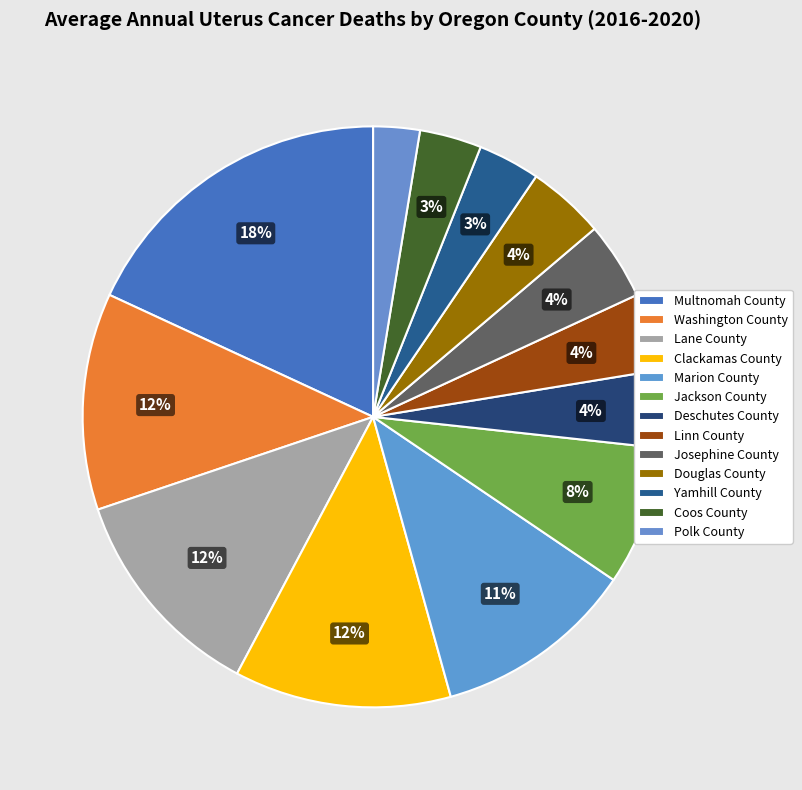

Rank the categories by value from lowest to highest.

Polk County, Yamhill County, Coos County, Deschutes County, Linn County, Josephine County, Douglas County, Jackson County, Marion County, Washington County, Lane County, Clackamas County, Multnomah County